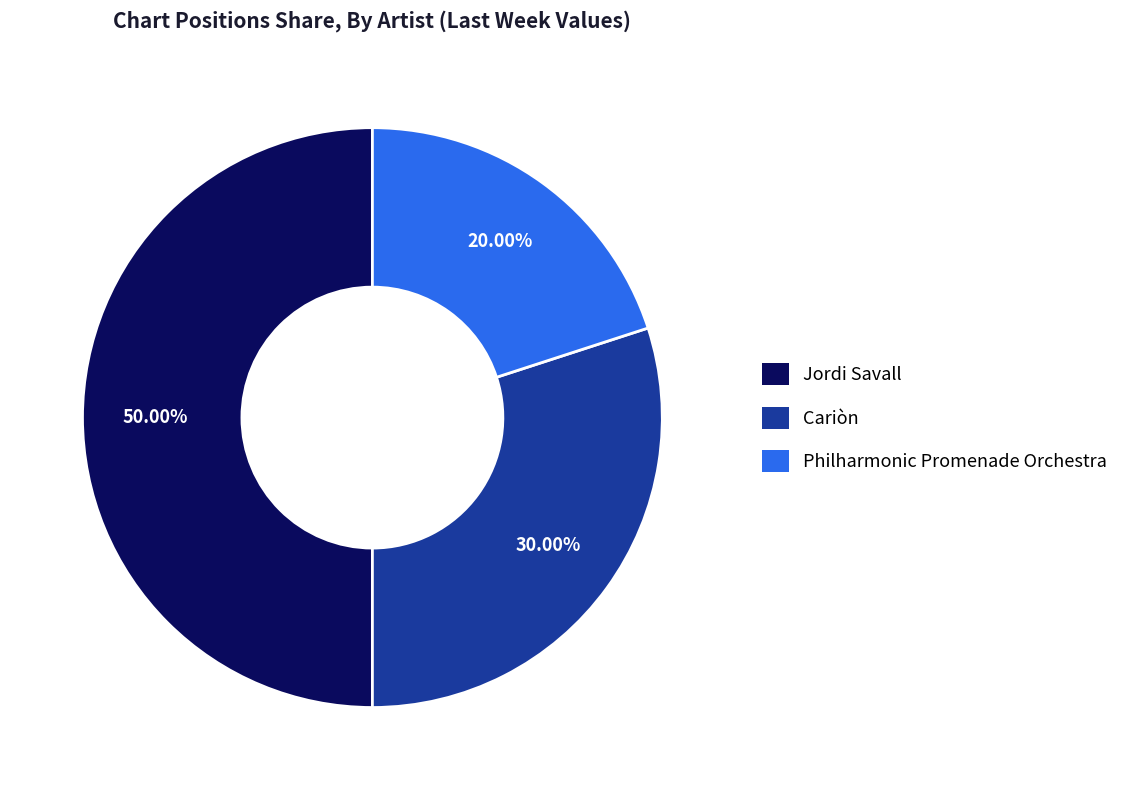

Rank the categories by value from highest to lowest.

Jordi Savall, Cariòn, Philharmonic Promenade Orchestra